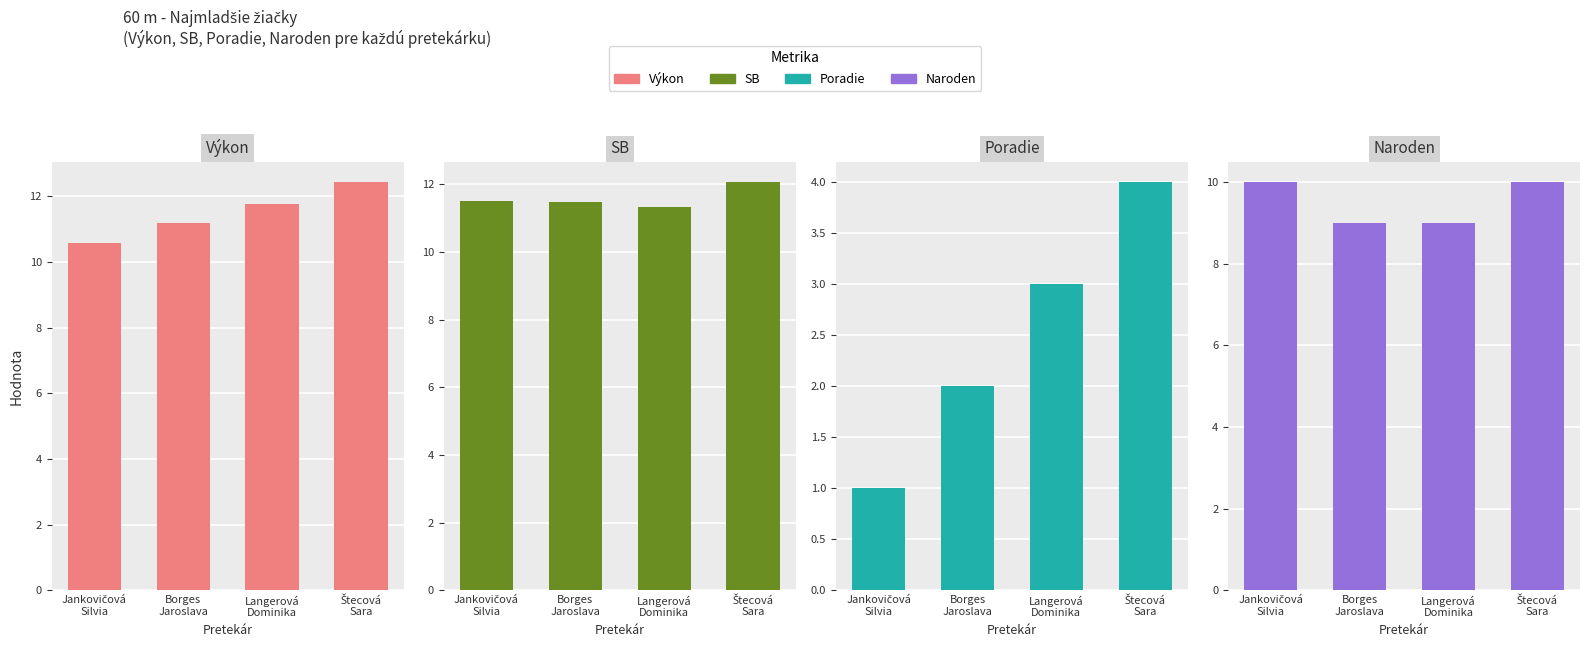

At Borges
Jaroslava, list the series in order from largest to smallest.

SB, Výkon, Naroden, Poradie